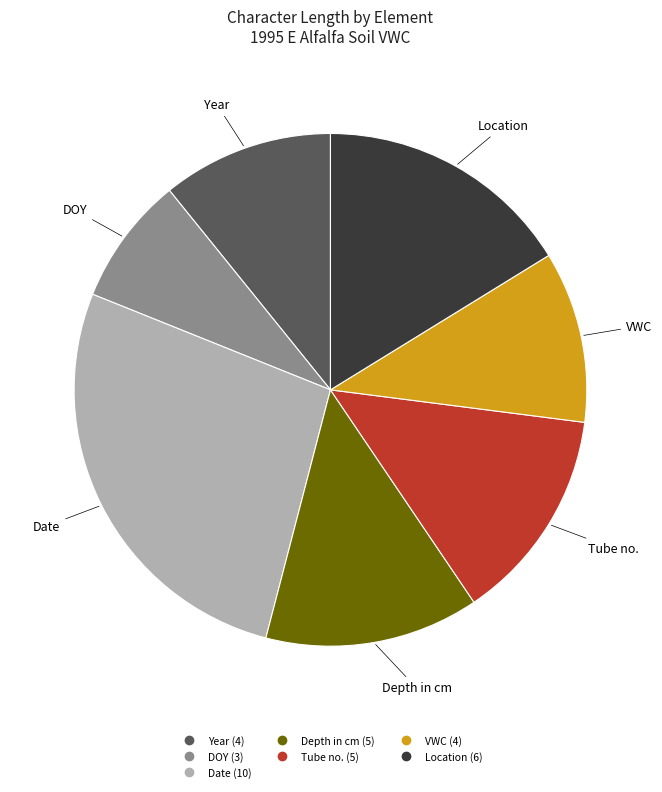

Does Date represent more than half of the total?

No